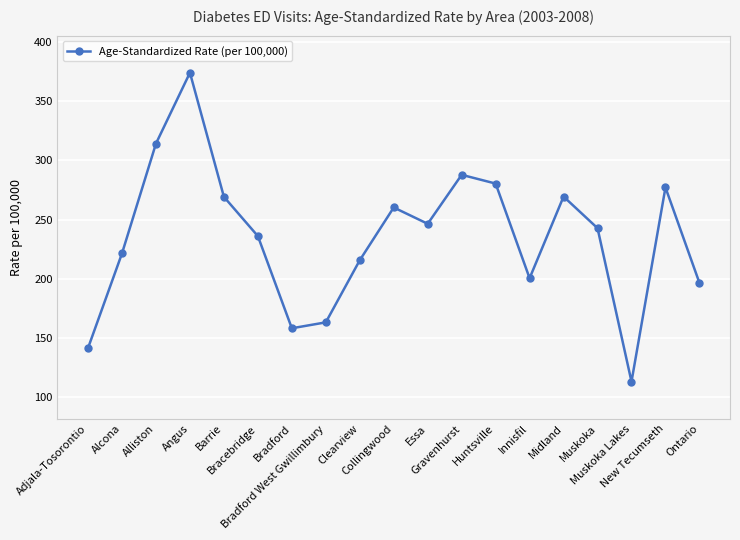

How many points are lower than both their immediate neighbors (excluding endpoints)?

4